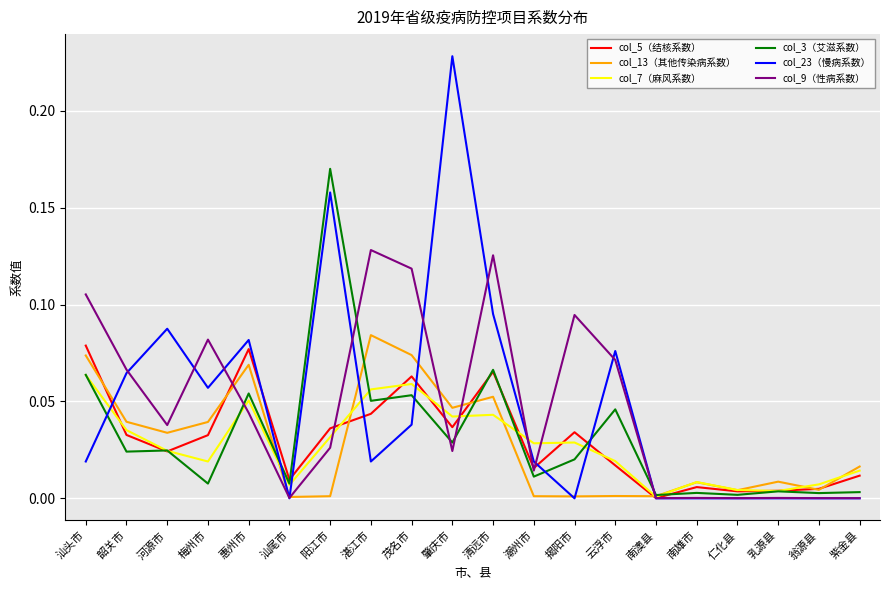

At how many categories does at least one series exceed 0?

20